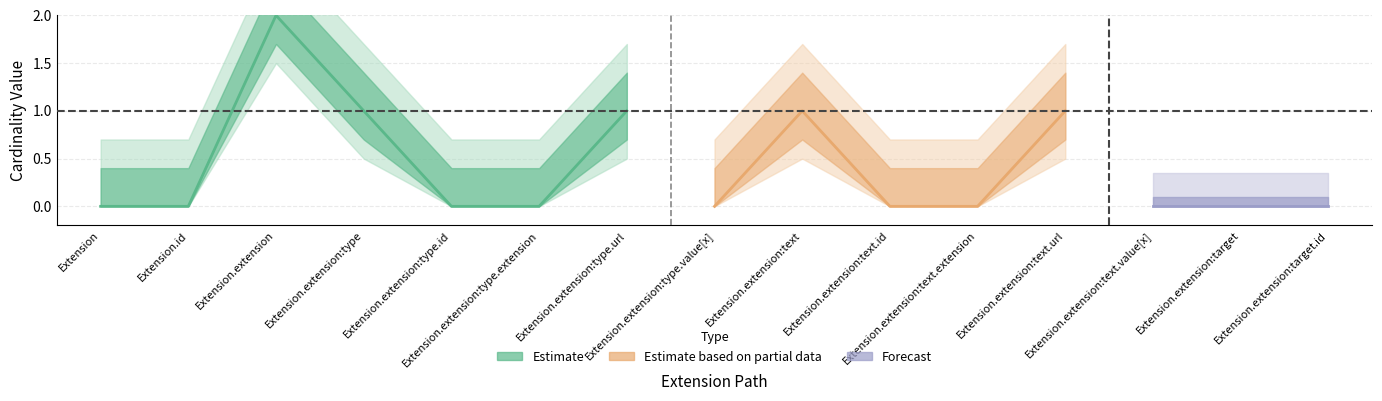

Is it true that Min equals -1 at Extension.extension:text.value[x]?

False